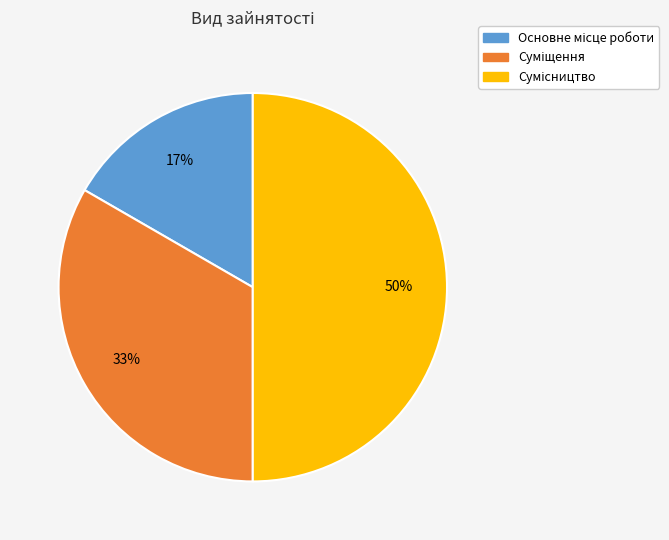

To the nearest percent, what is the average slice percentage?

33%